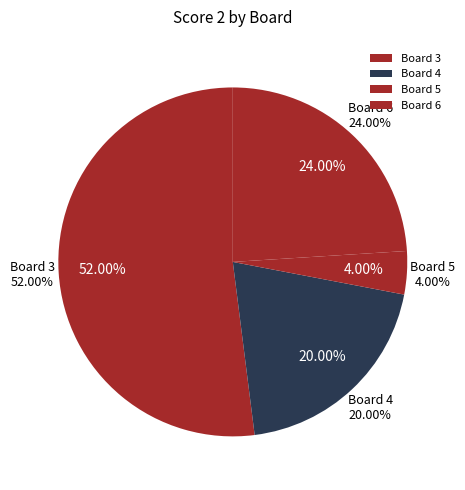

Is it true that Board 4 is 29% of the pie?

False